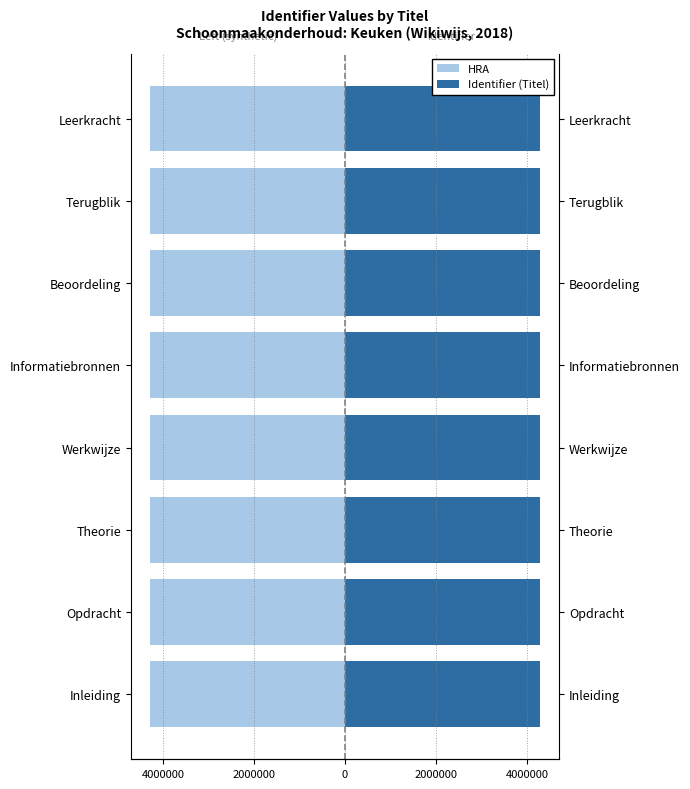

True or false: HRA has a value of -1537223 at Informatiebronnen.

False